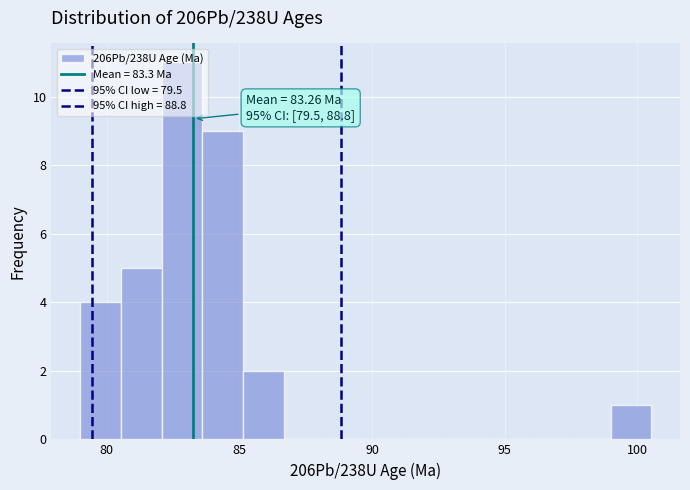

Read against the x-axis, roughly where is the centre of the tallest bar?

83.0